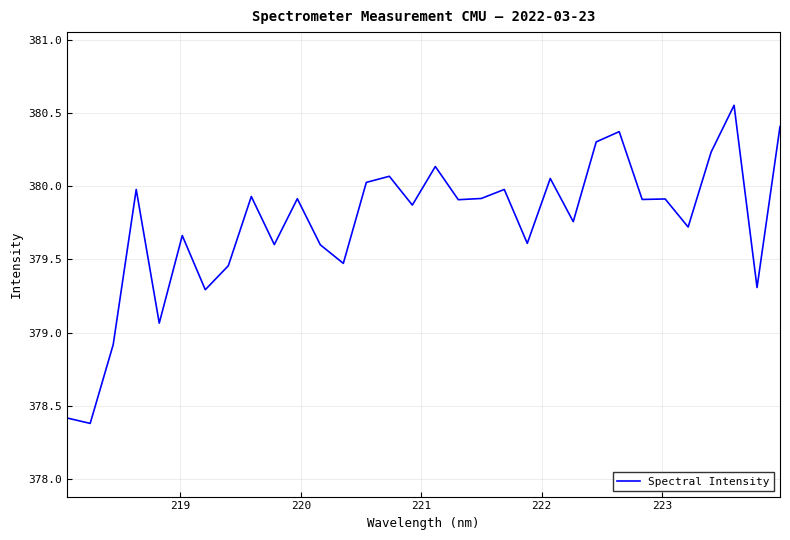

What is the minimum value shown in the chart?

378.4